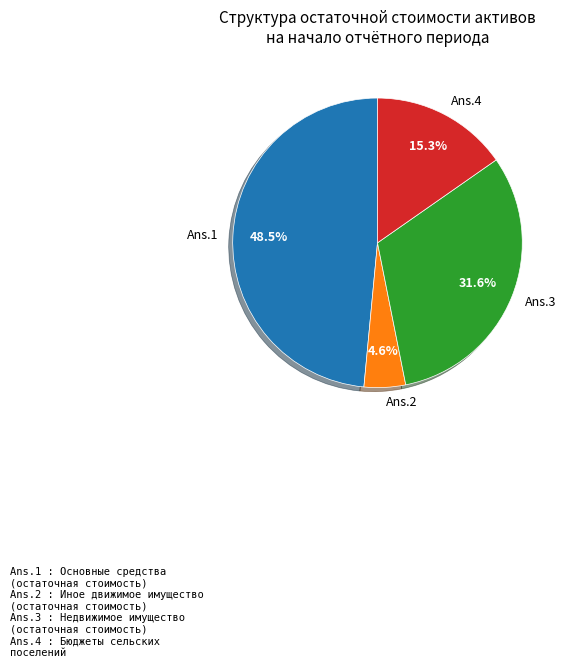

Does any single category account for the majority?

No